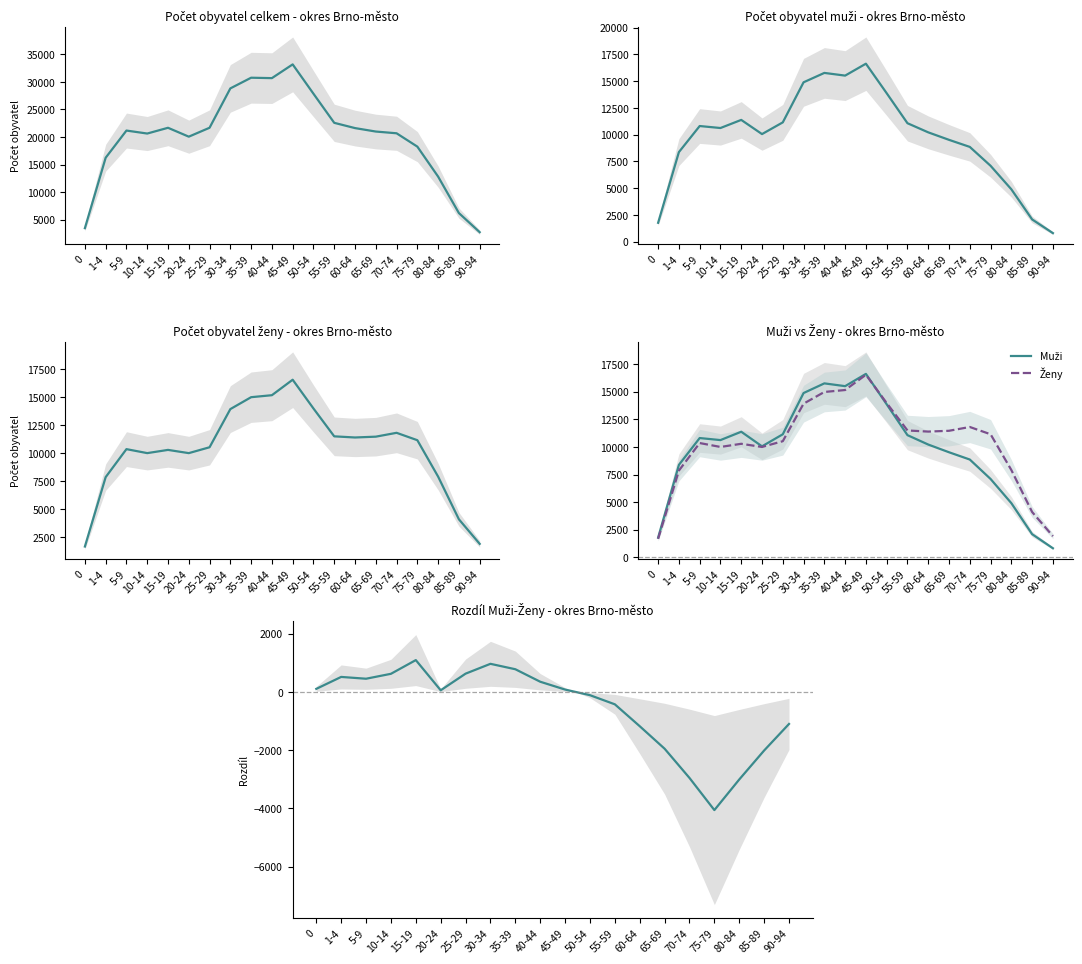

Which category has the lowest value in the Počet obyvatel celkem - okres Brno-město series?

90-94